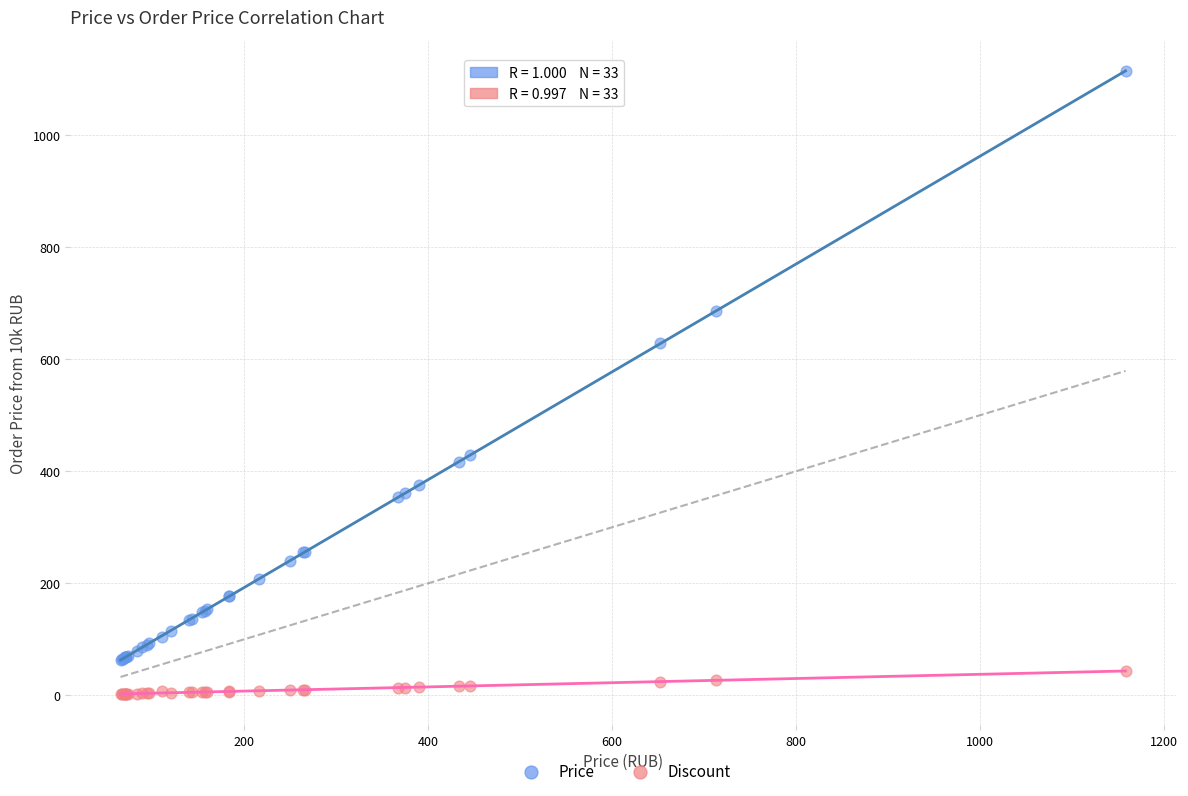

Which series reaches the minimum Y coordinate?

Discount